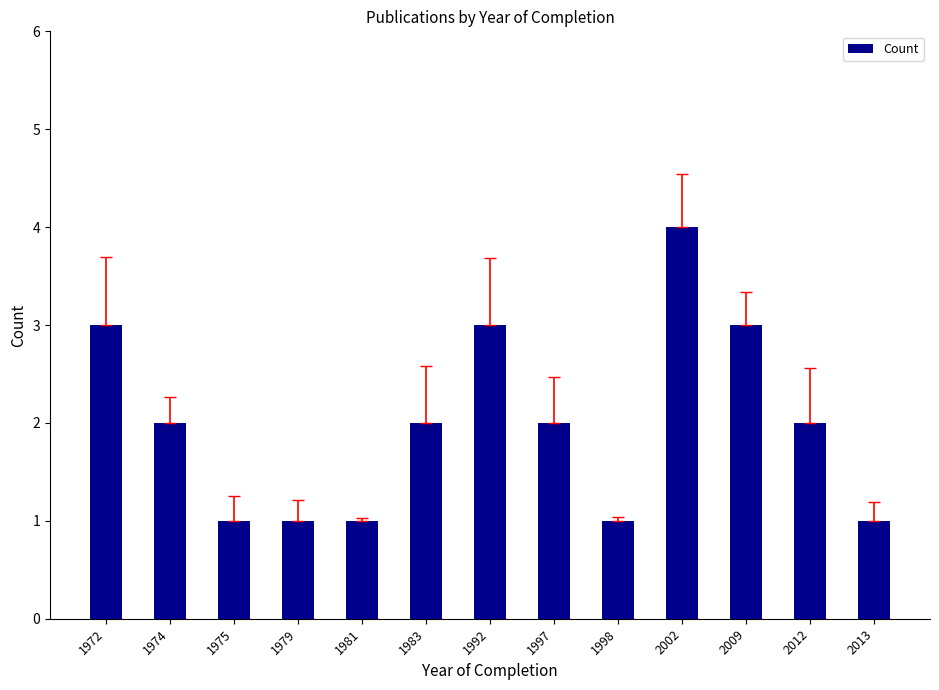

Approximately how many times larger is the value at 1998 compared to 1979?

1.0